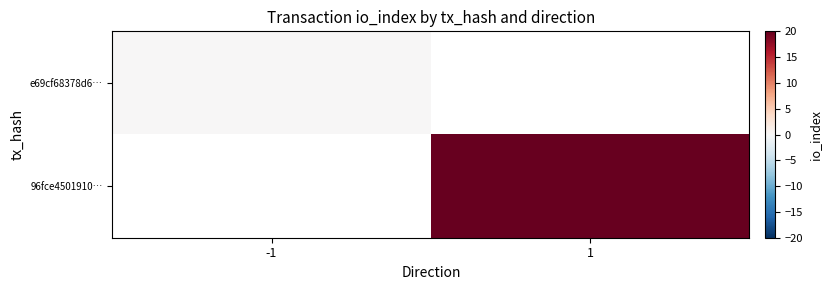

List the series in order of their overall mean, lowest first.

e69cf68378d6…, 96fce4501910…